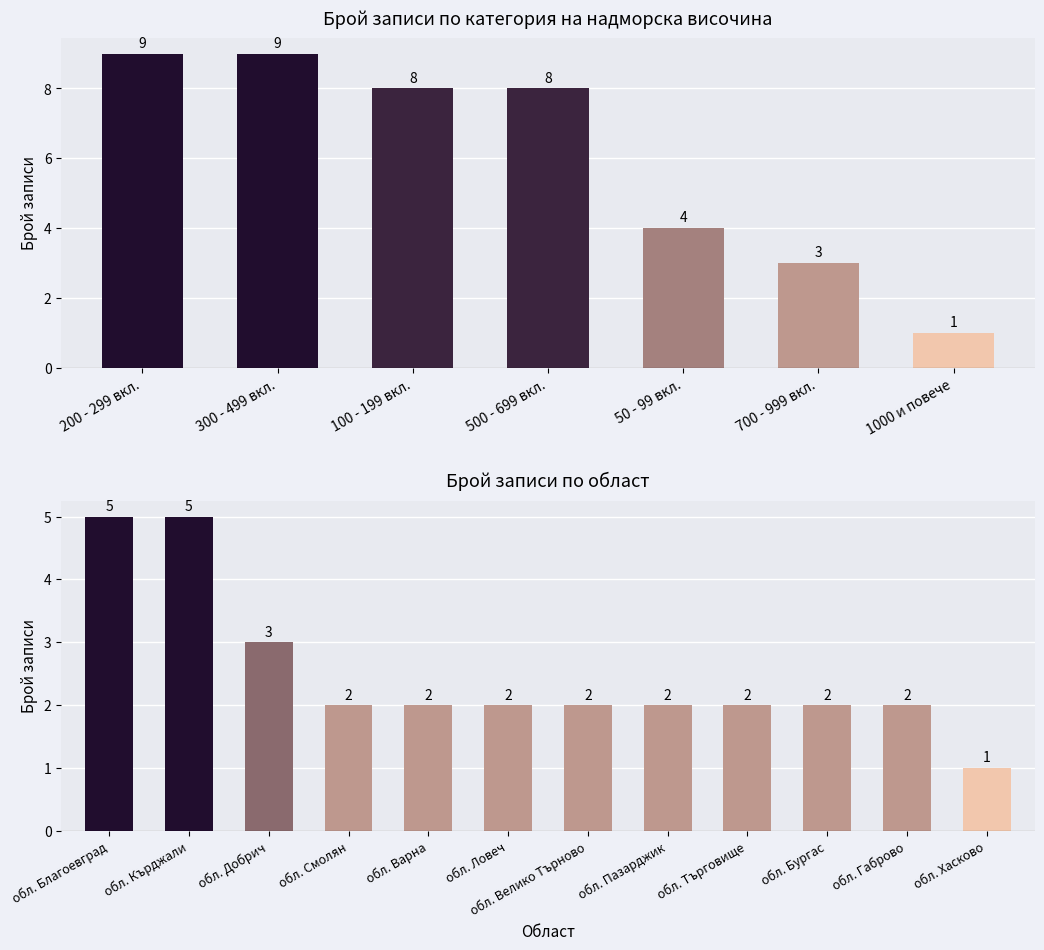

What is the difference between the maximum and second lowest values?

3